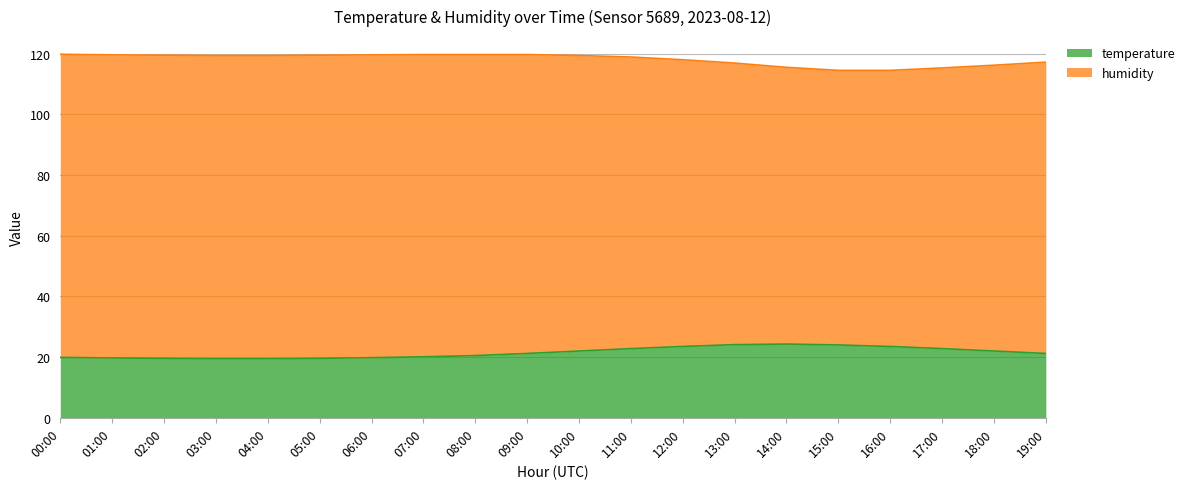

Reading left to right, extract all data points from this chart.

00:00=19.9	01:00=19.7	02:00=19.6	03:00=19.5	04:00=19.5	05:00=19.6	06:00=19.8	07:00=20.1	08:00=20.5	09:00=21.2	10:00=22.0	11:00=22.8	12:00=23.5	13:00=24.1	14:00=24.3	15:00=24.0	16:00=23.5	17:00=22.8	18:00=22.0	19:00=21.2